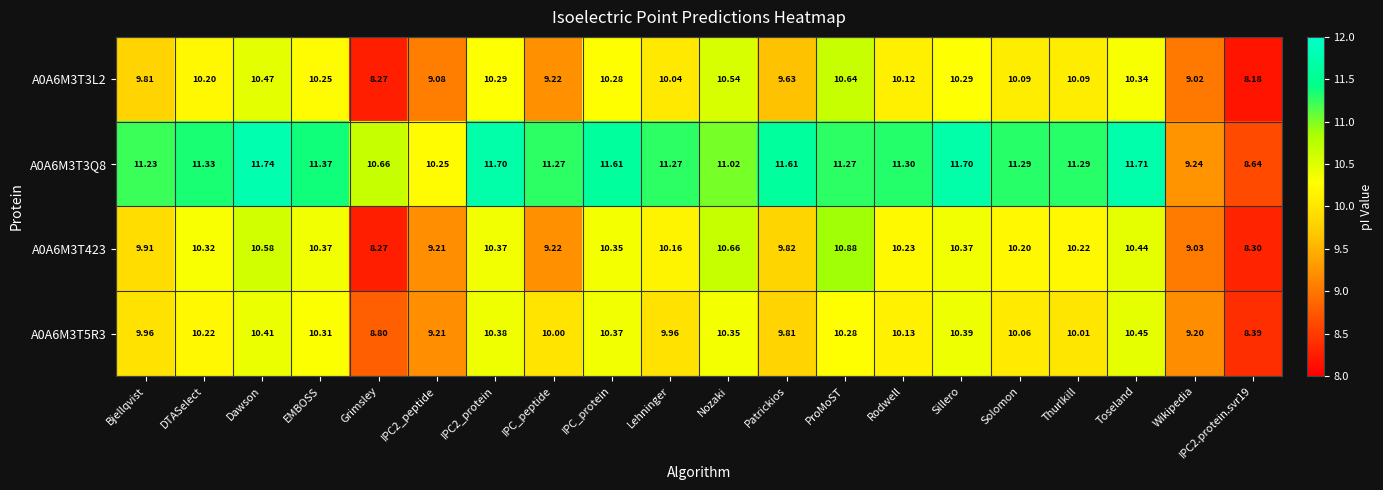

Is the value of A0A6M3T3L2 at Wikipedia greater than the value of A0A6M3T5R3 at Toseland?

No